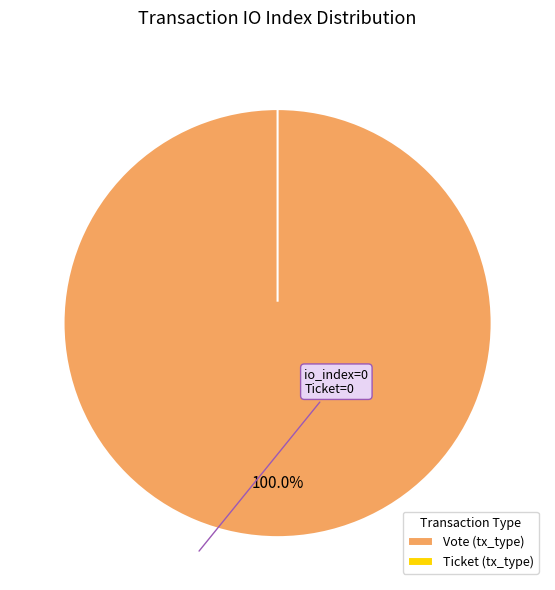

To the nearest percent, what is the difference between the largest and smallest slice percentages?

100%